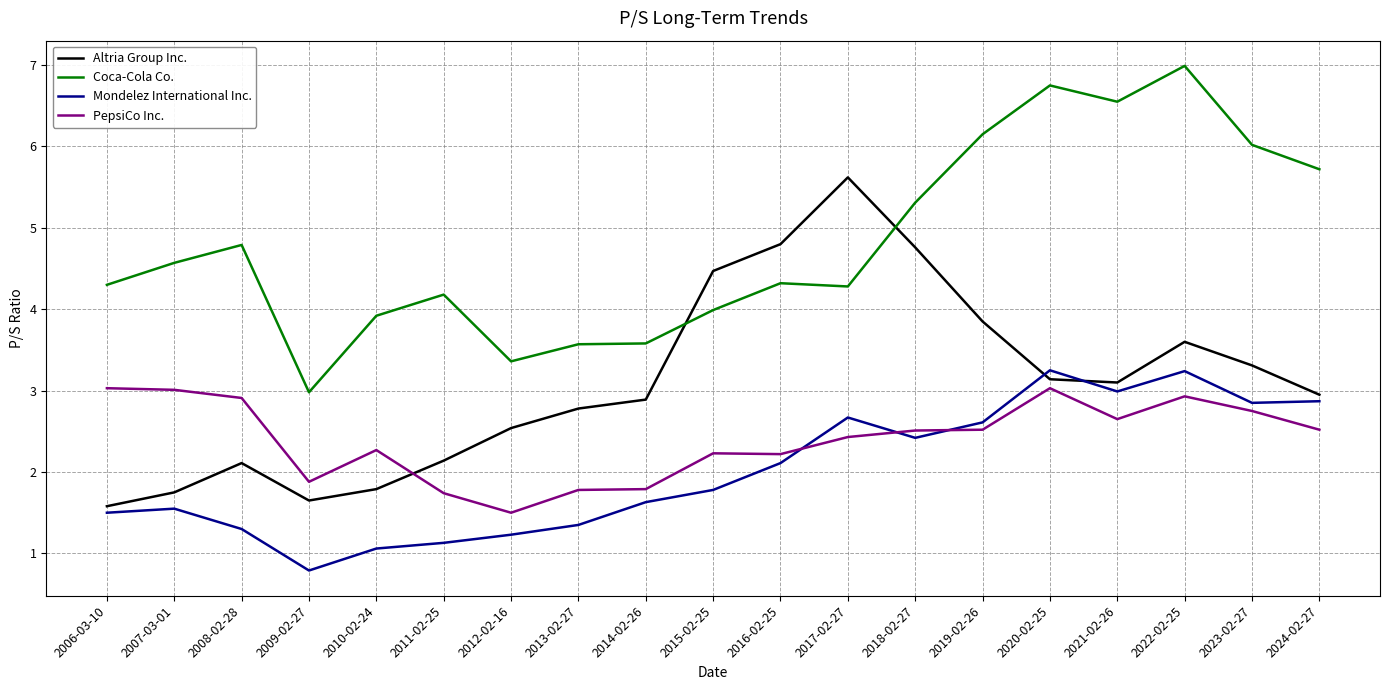

Count the number of data series in this chart.

4